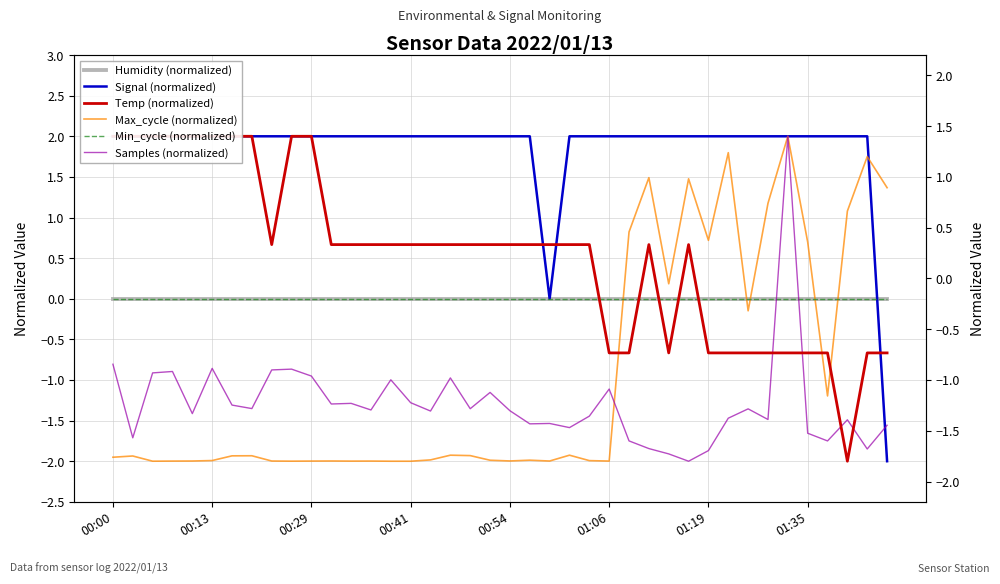

Which label corresponds to the largest value in the chart?

00:00